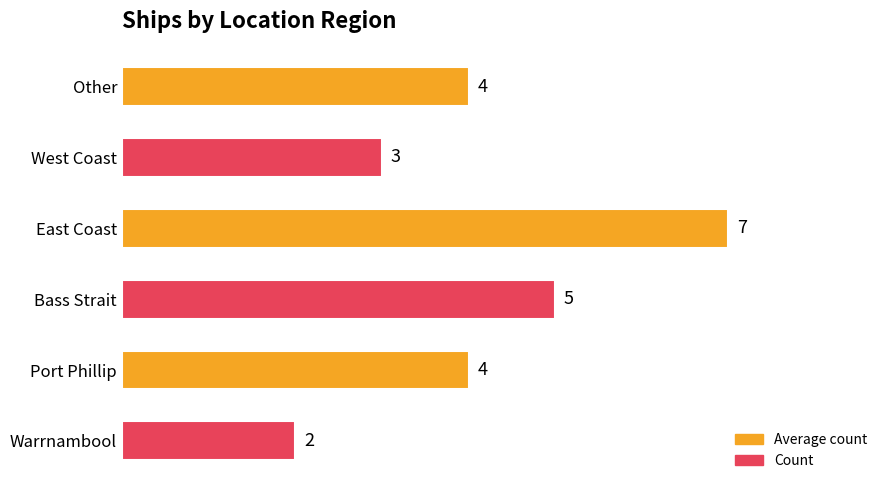

Are the bars horizontal?

Yes